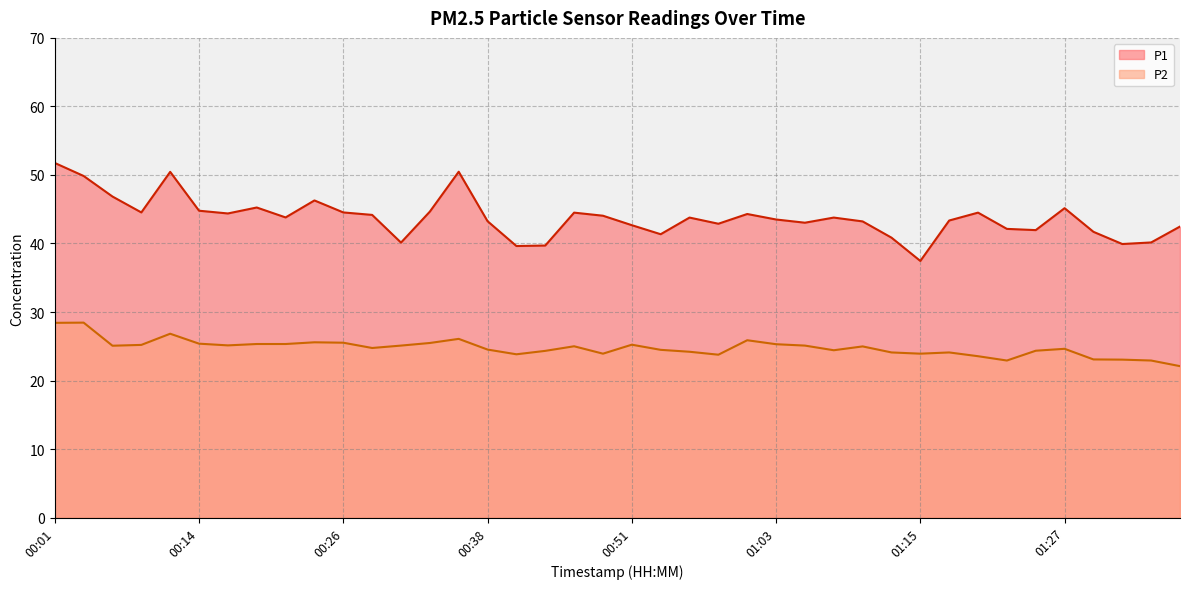

What is the total value across all series at 00:38?

67.8